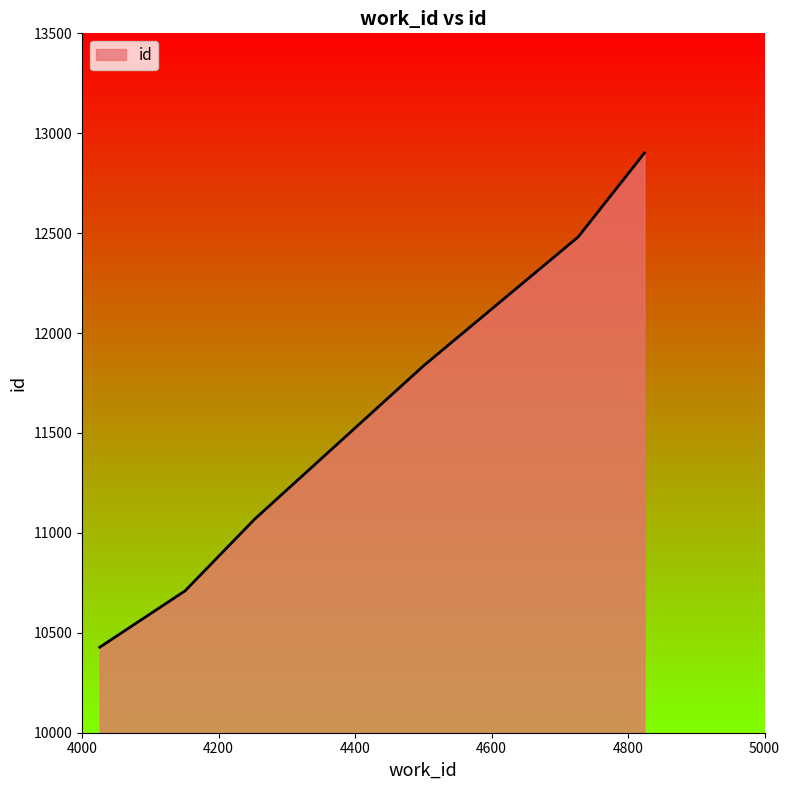

How many lines are shown in the chart?

1